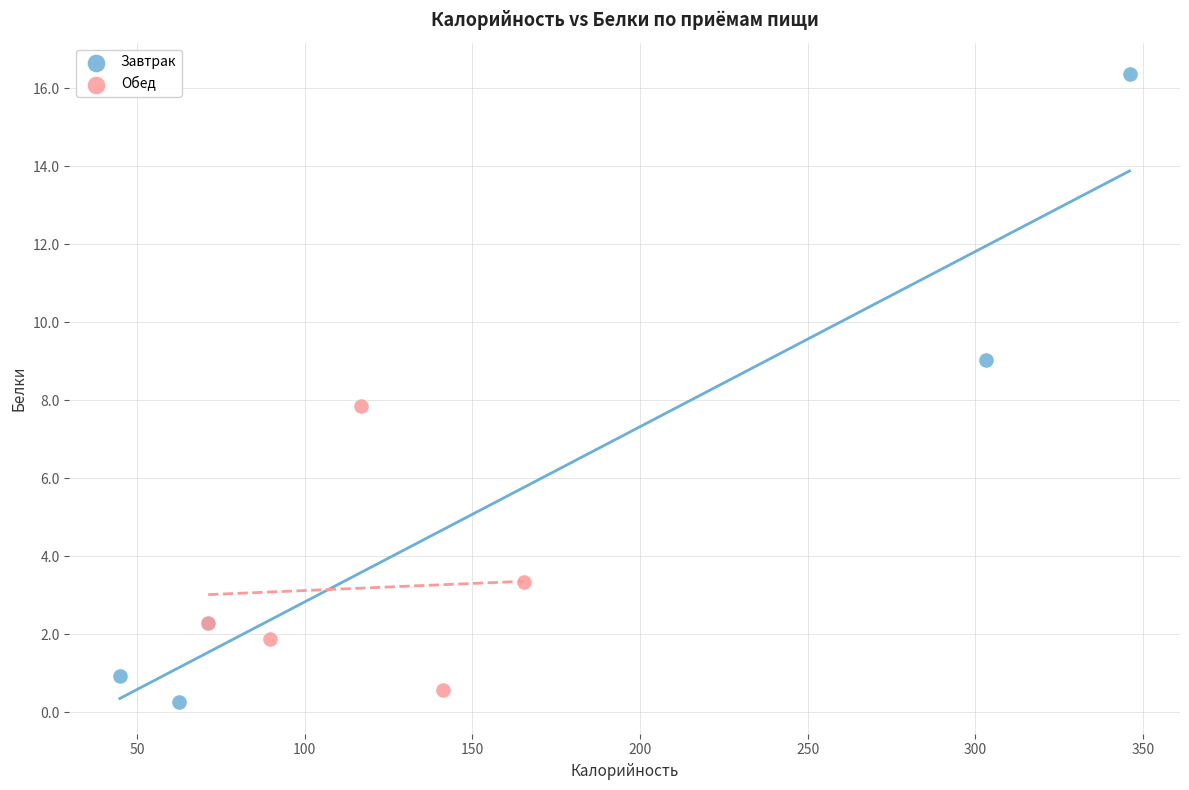

Which series has the largest Y range (max minus min)?

Завтрак